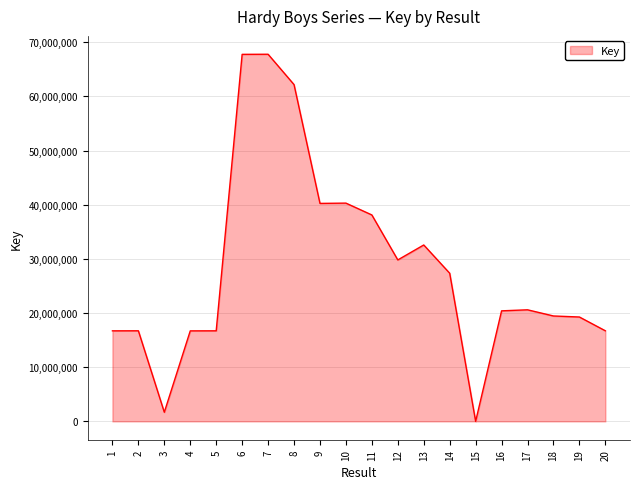

What is the difference between the maximum and minimum values?

67769328